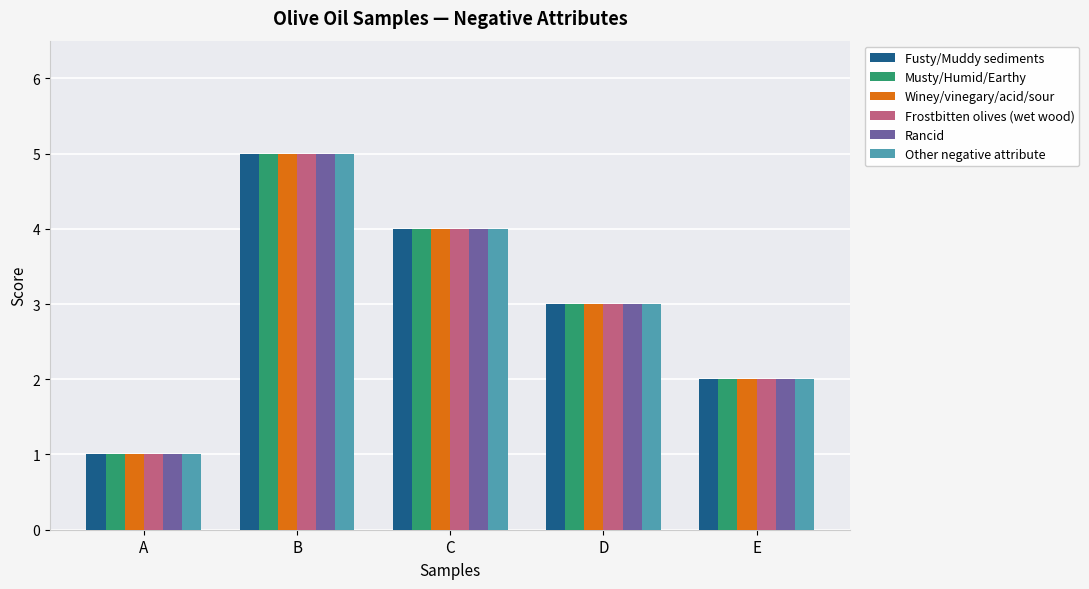

Reading right to left, transcribe all the data shown in this chart.

Fusty/Muddy sediments: 2	3	4	5	1
Musty/Humid/Earthy: 2	3	4	5	1
Winey/vinegary/acid/sour: 2	3	4	5	1
Frostbitten olives (wet wood): 2	3	4	5	1
Rancid: 2	3	4	5	1
Other negative attribute: 2	3	4	5	1